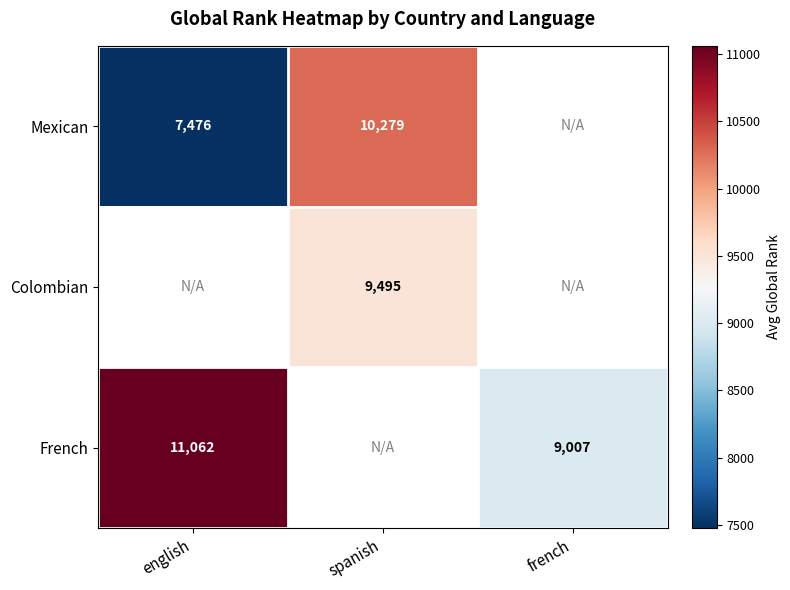

Between spanish and english, which is larger?

spanish